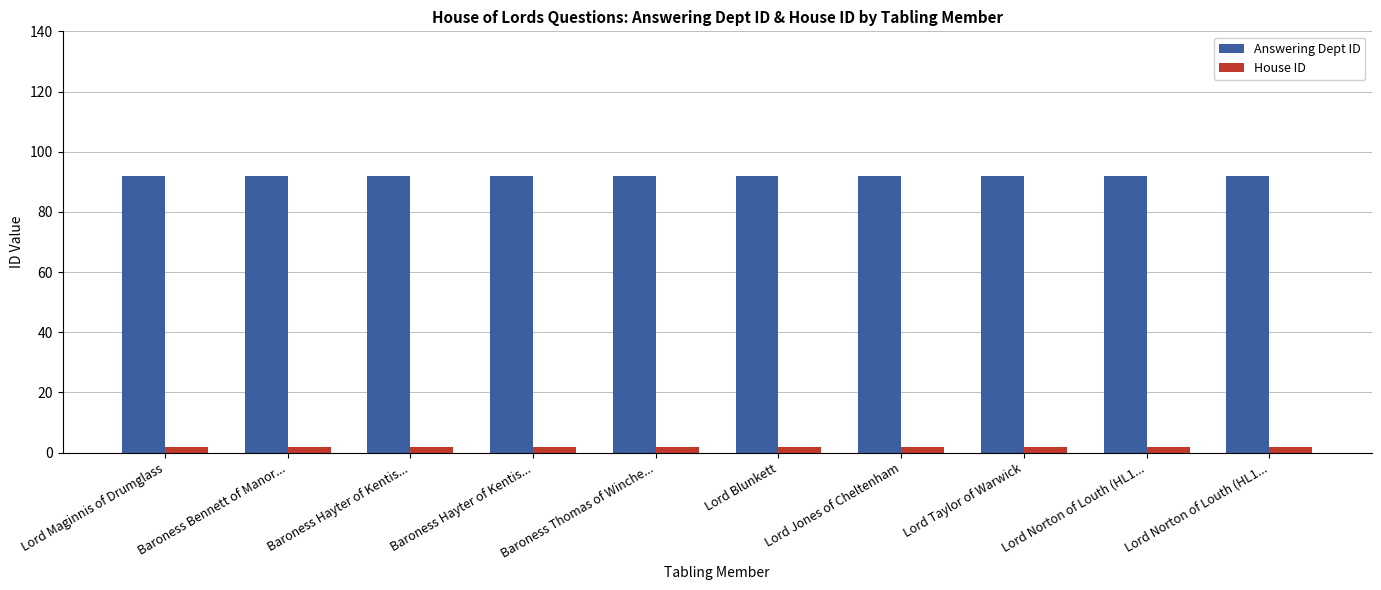

What are all the series names shown in the legend?

Answering Dept ID, House ID